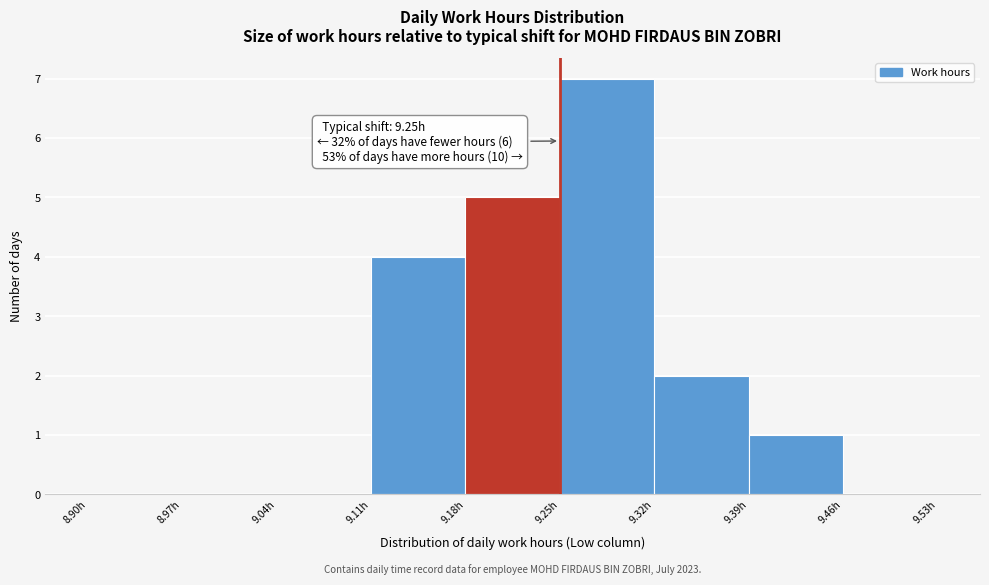

Over which range of the x-axis is the bar tallest?

9.25 to 9.32